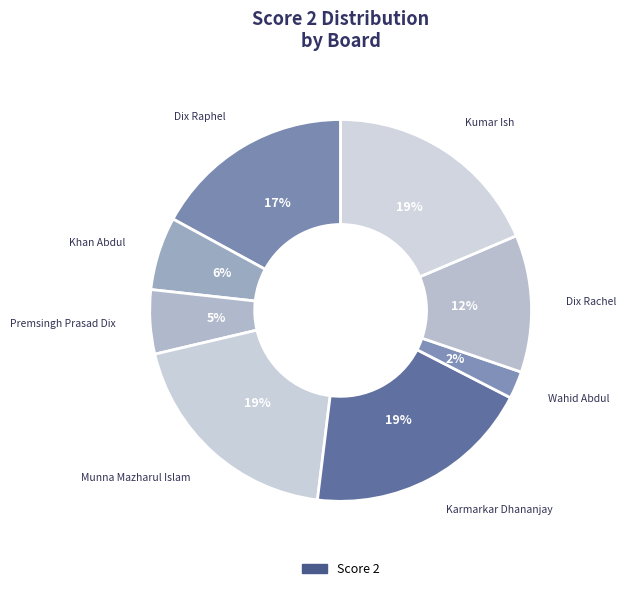

How many slices are in this pie chart?

8